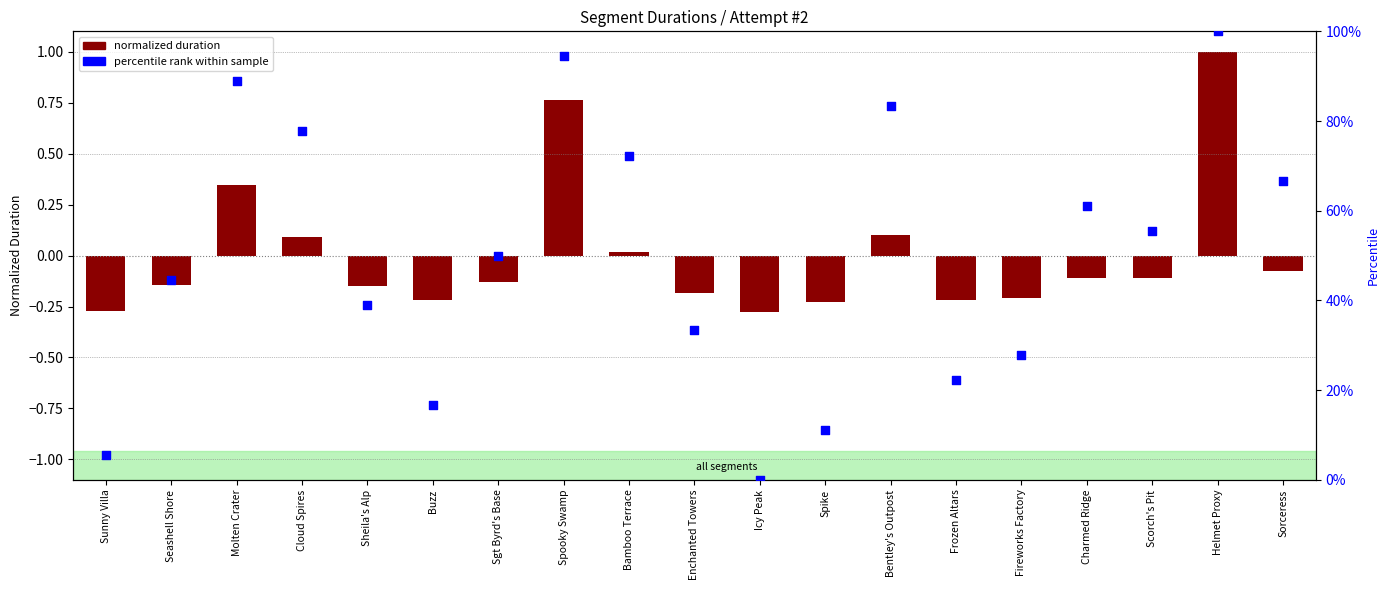

At how many categories does at least one series exceed 25?

14